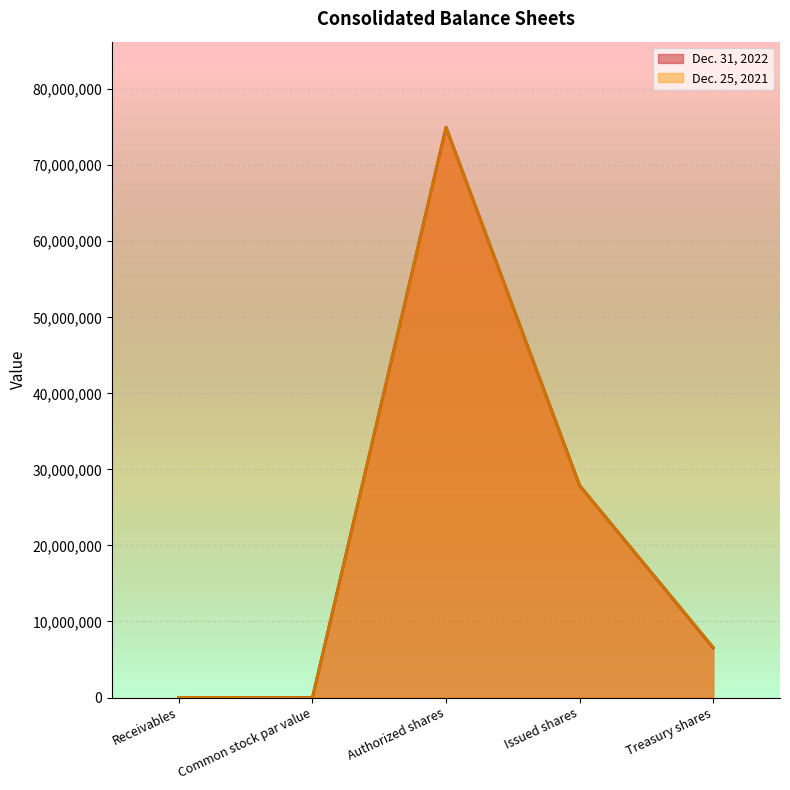

What are all the series names shown in the legend?

Dec. 31, 2022, Dec. 25, 2021